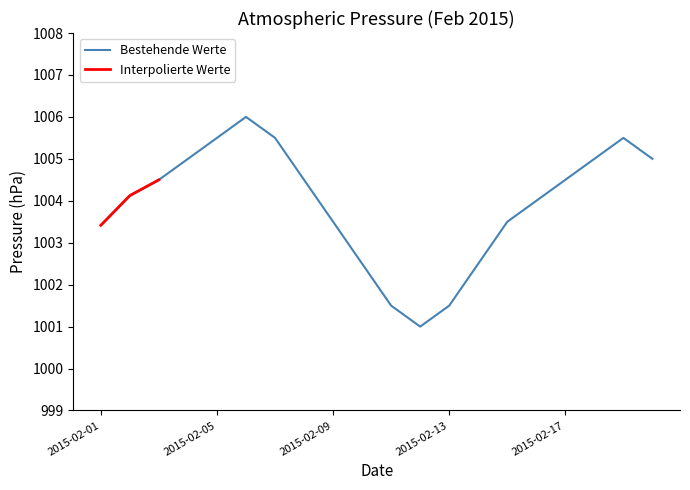

What is the lowest value of the Bestehende Werte series?

1001.0